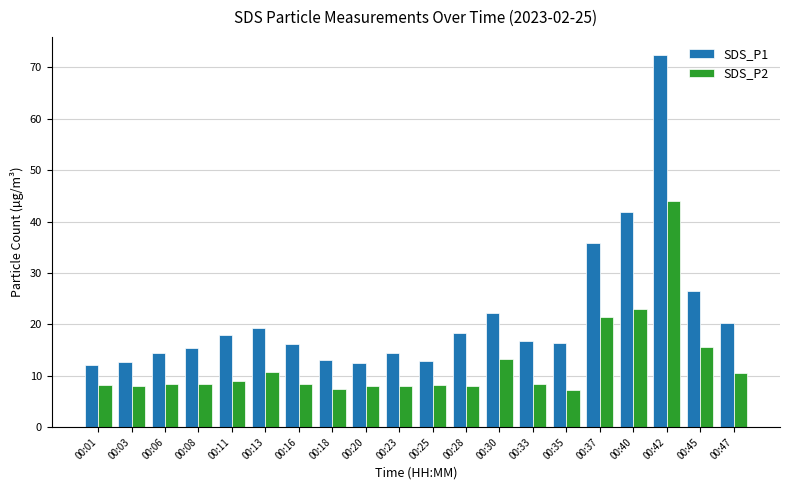

What are all the series names shown in the legend?

SDS_P1, SDS_P2